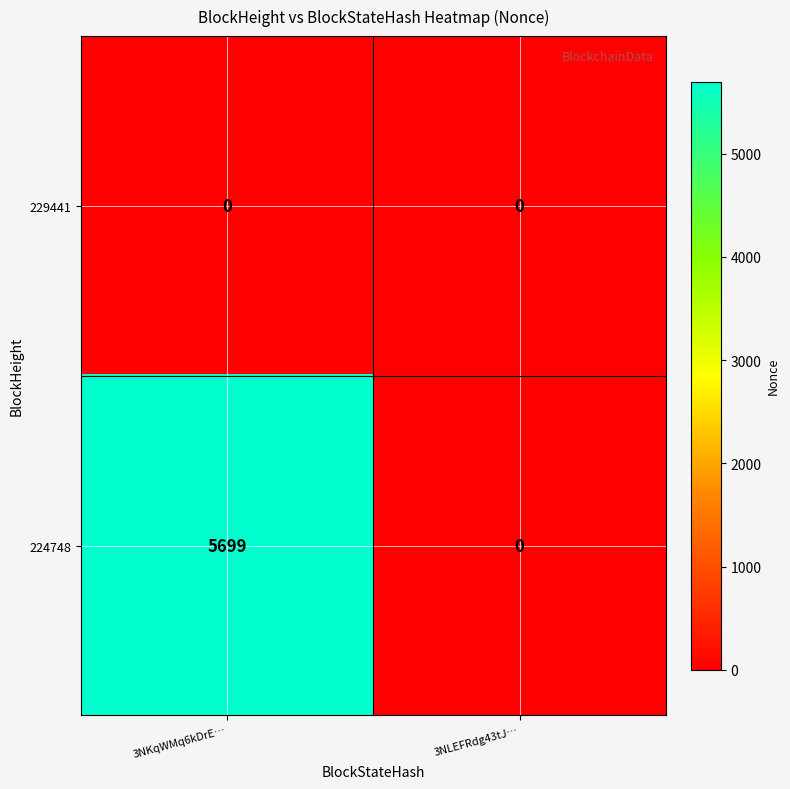

At how many categories does at least one series exceed 5346?

1